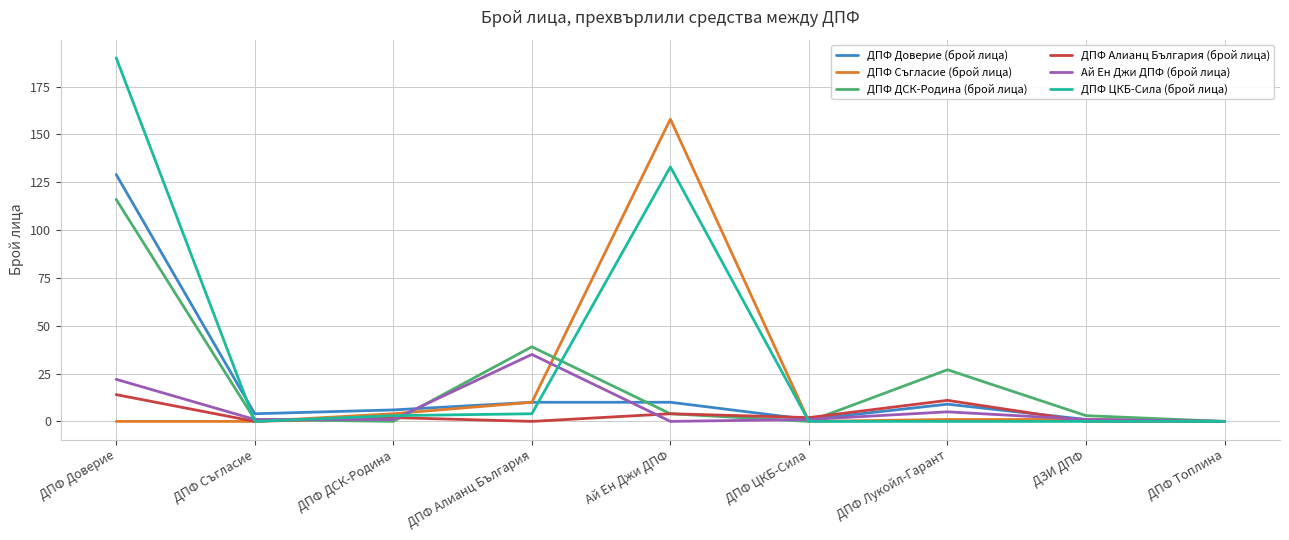

Between ДПФ ДСК-Родина and ДПФ Алианц България, which series saw the biggest shift?

ДПФ ДСК-Родина (брой лица)